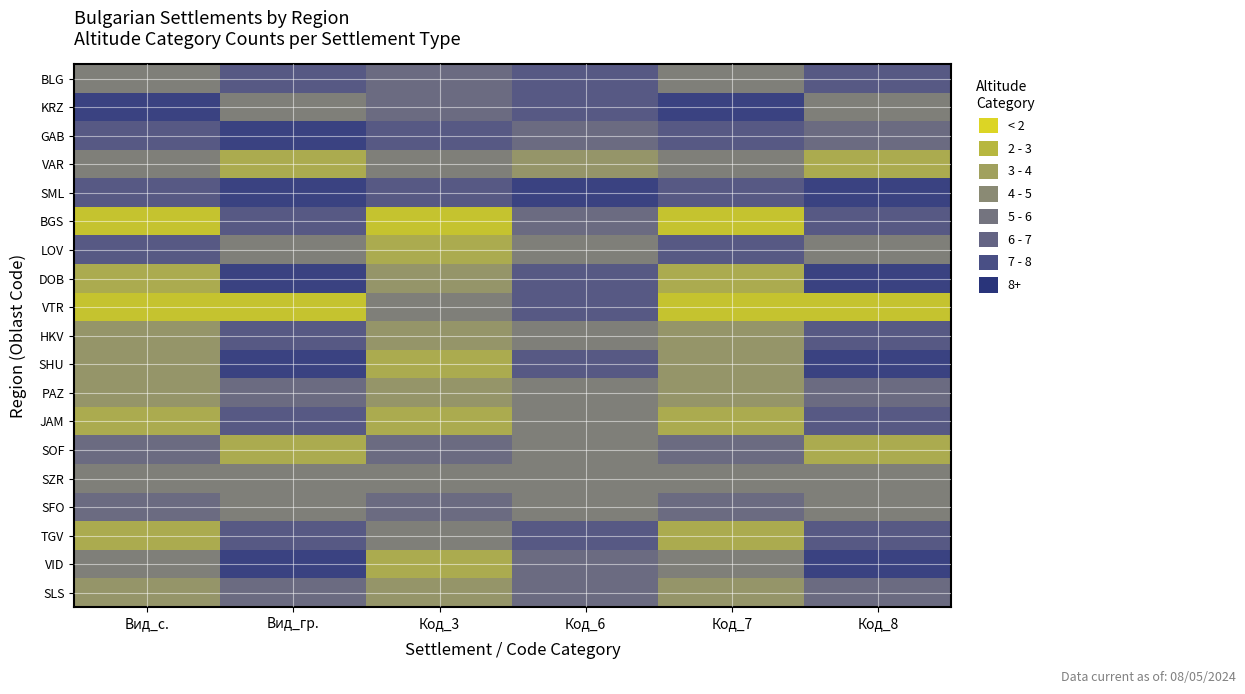

List the series in order of their peak value, lowest first.

VAR, SZR, PAZ, SOF, SFO, SLS, BLG, BGS, LOV, VTR, HKV, JAM, TGV, KRZ, GAB, SML, DOB, SHU, VID